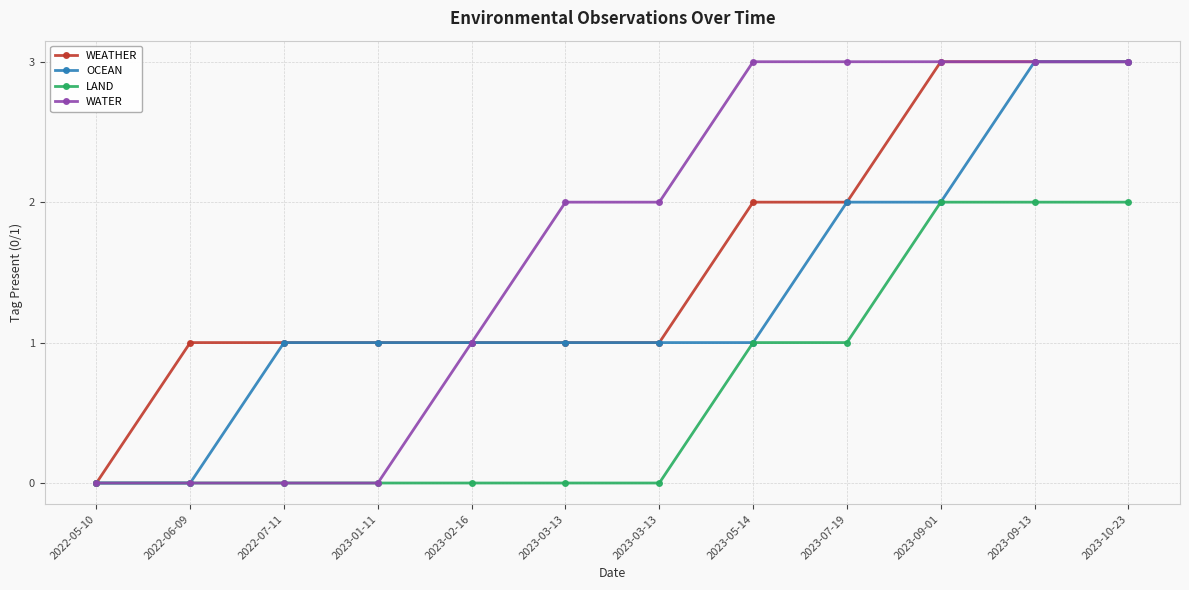

True or false: LAND and OCEAN intersect in this chart.

False